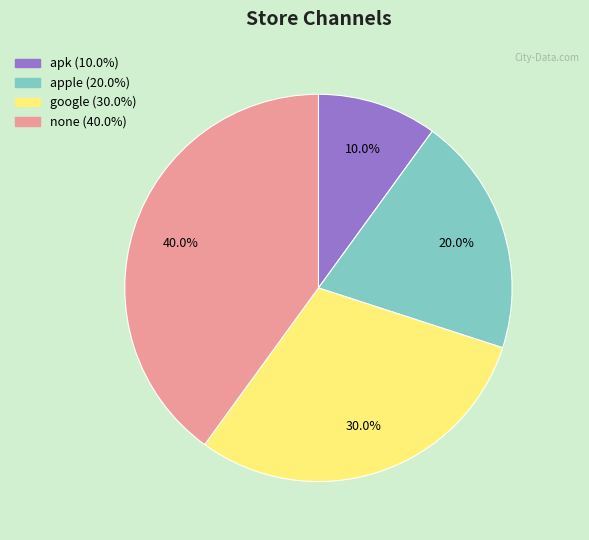

Which category has the smallest portion of the pie?

apk